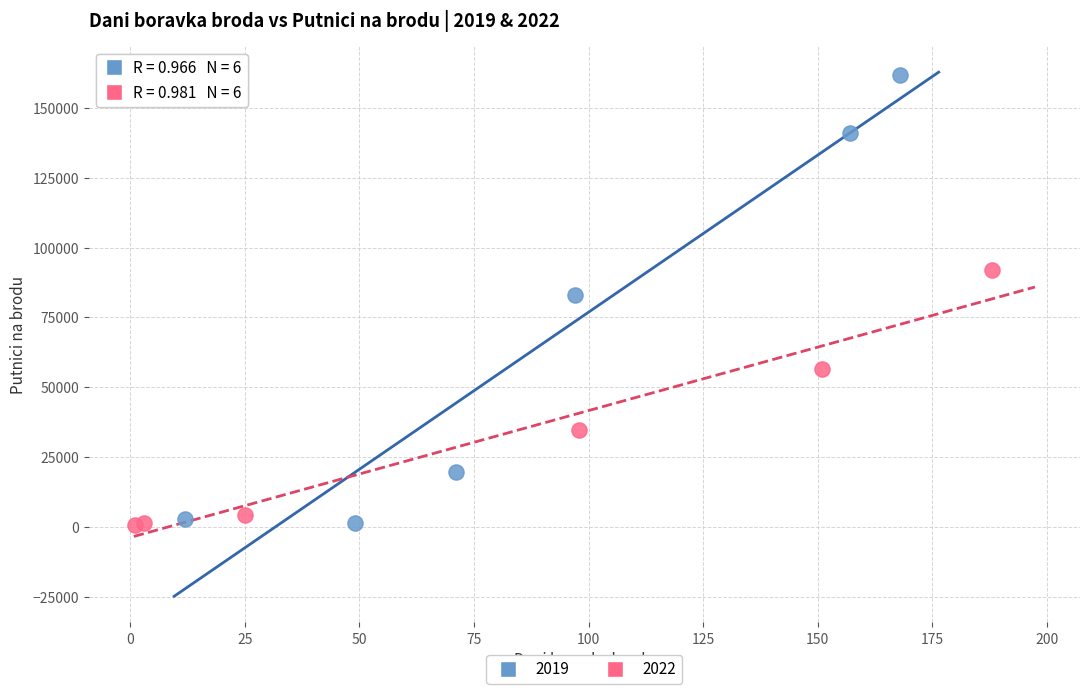

Which series has the largest Y range (max minus min)?

2019